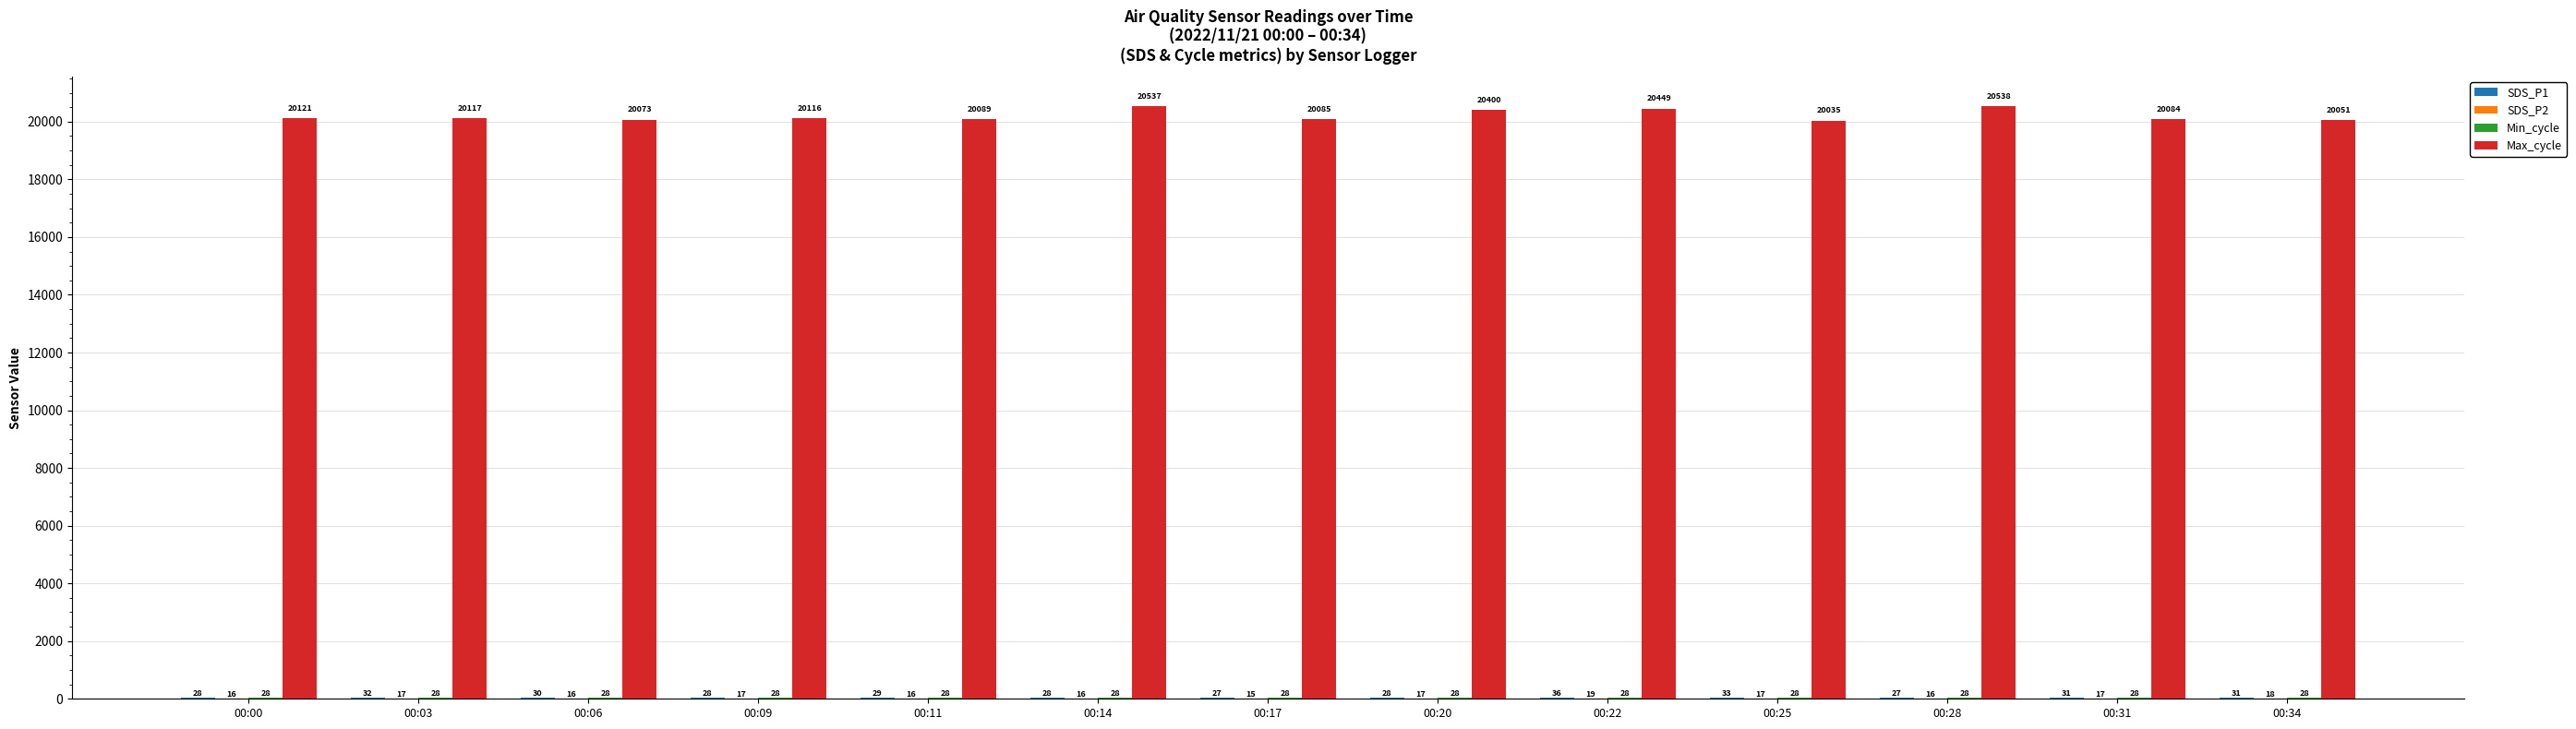

The value of Max_cycle at 00:20 is 29153.9. True or false?

False